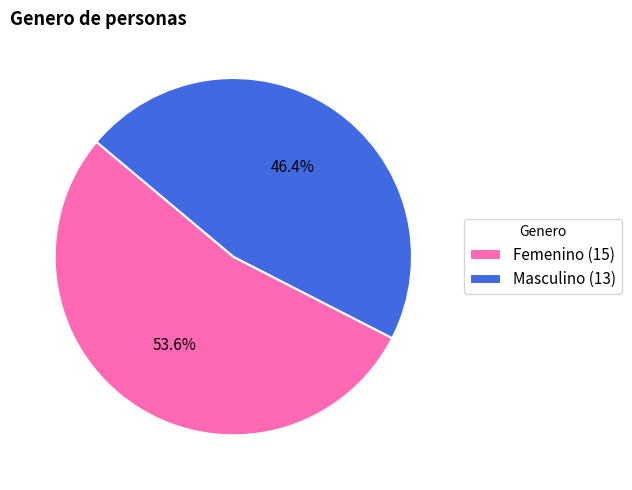

To the nearest percent, what is the average slice percentage?

50%